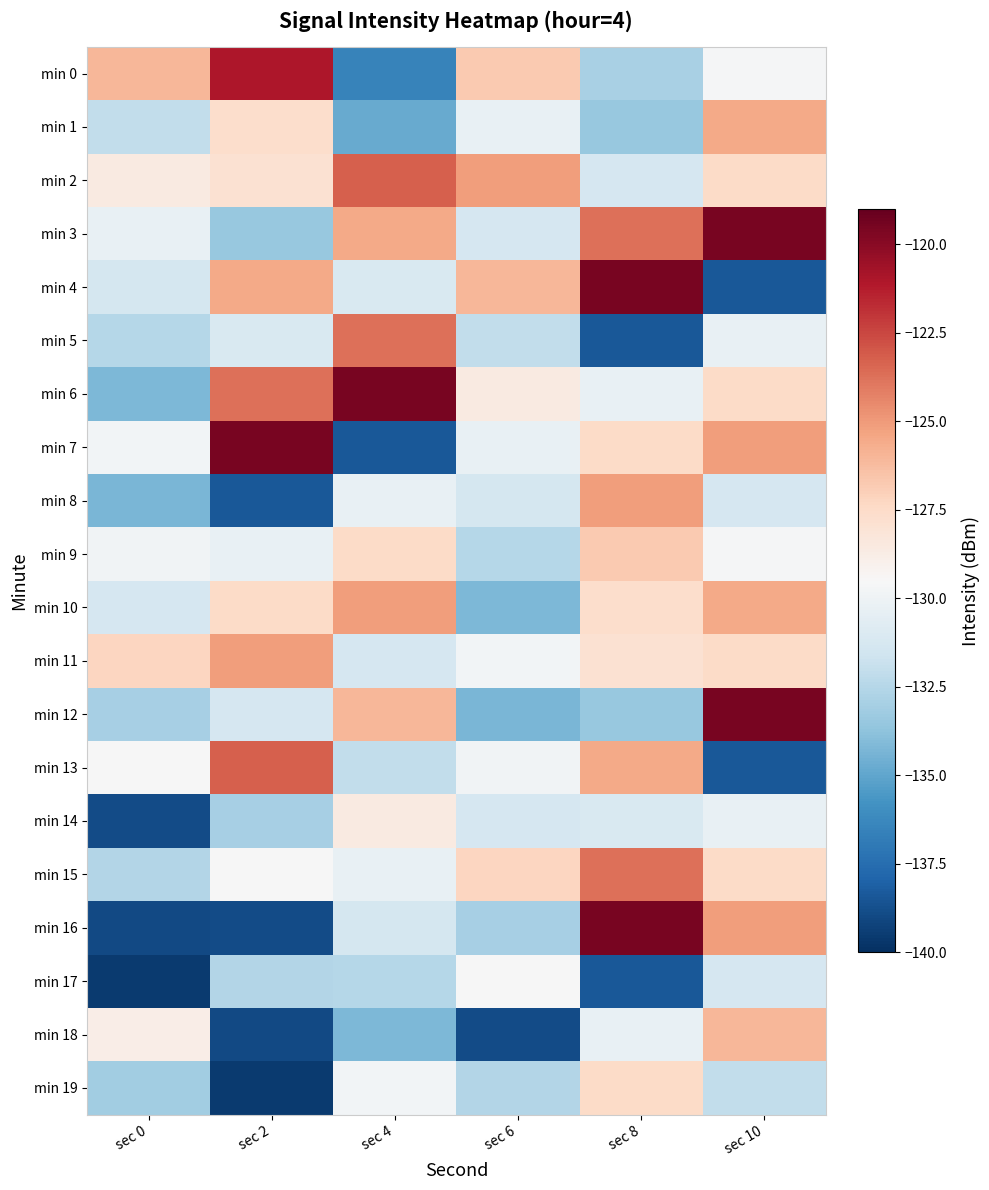

How many data points does each series have?

6